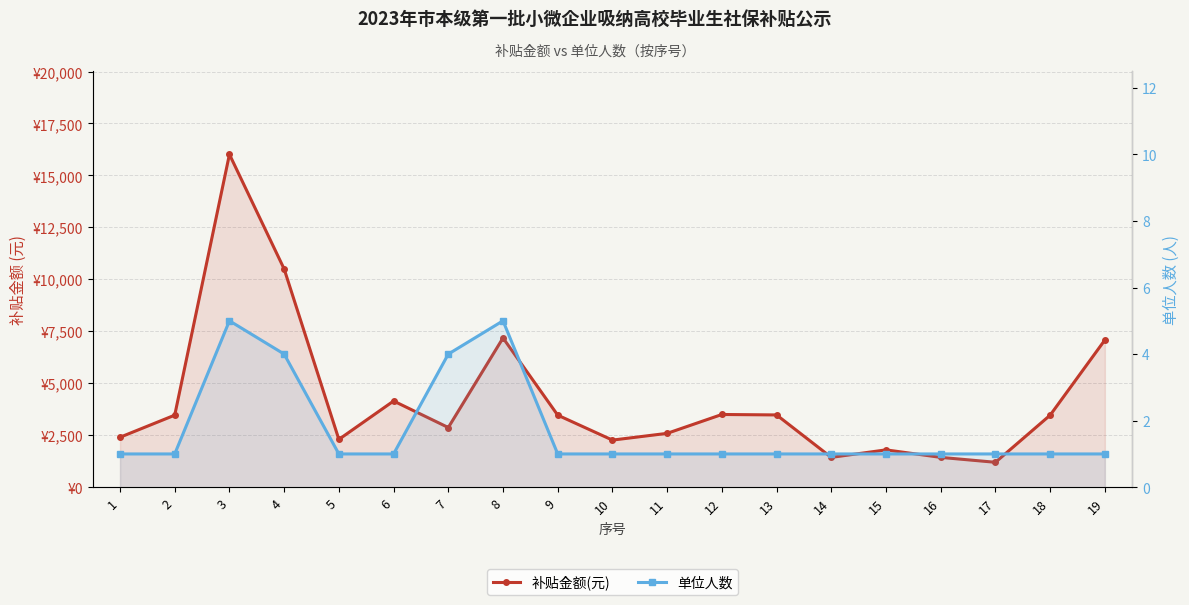

True or false: 单位人数 and 补贴金额(元) cross at least once.

False